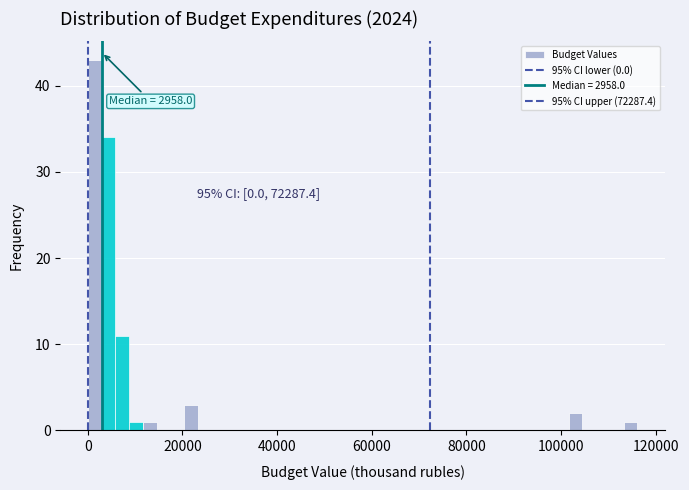

Read against the x-axis, roughly where is the centre of the tallest bar?

2000